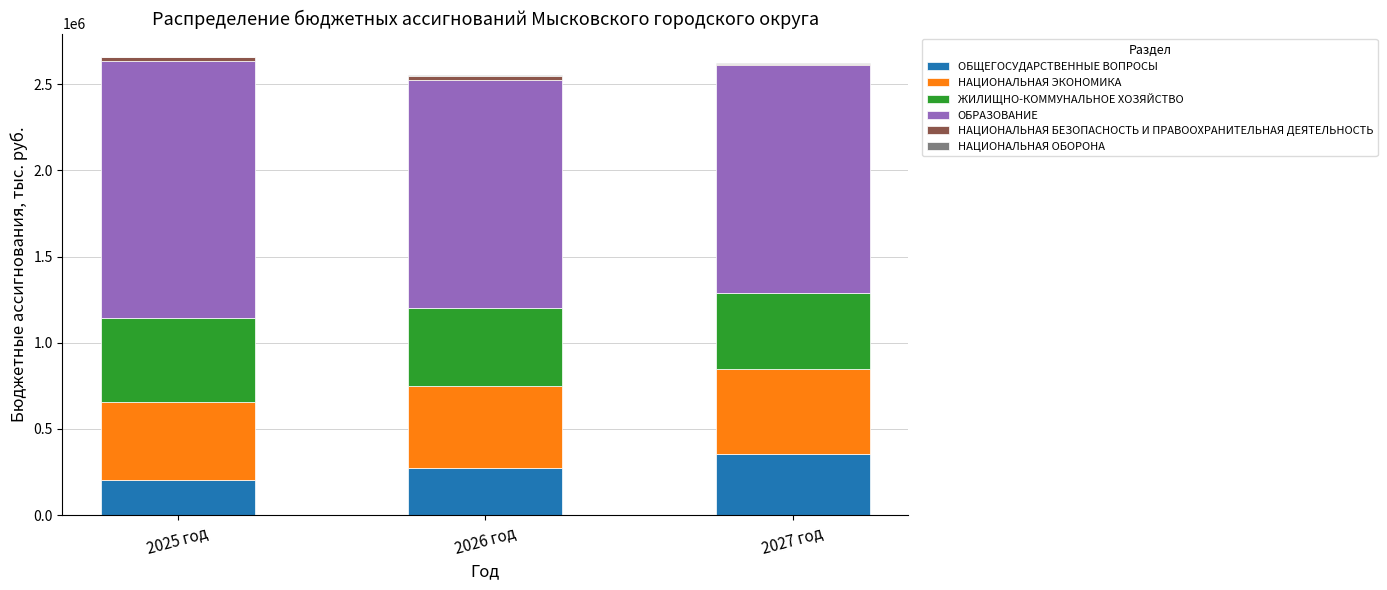

Are the bars grouped side by side (vs. stacked)?

No